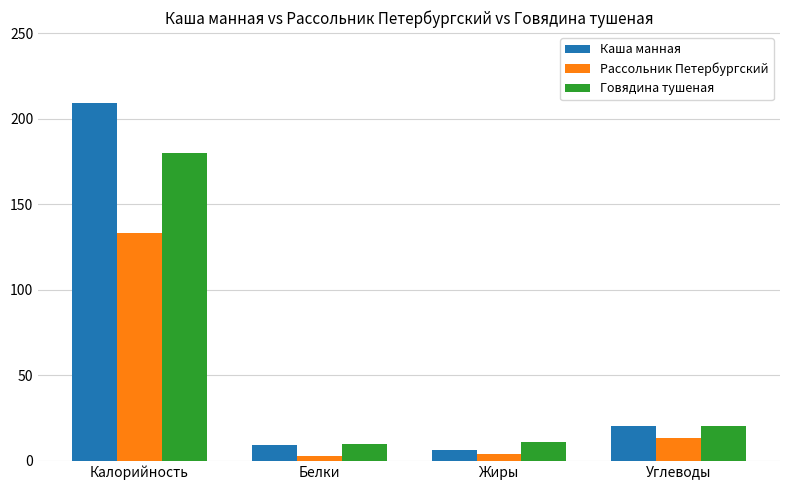

At which category is the sum across all series the highest?

Калорийность